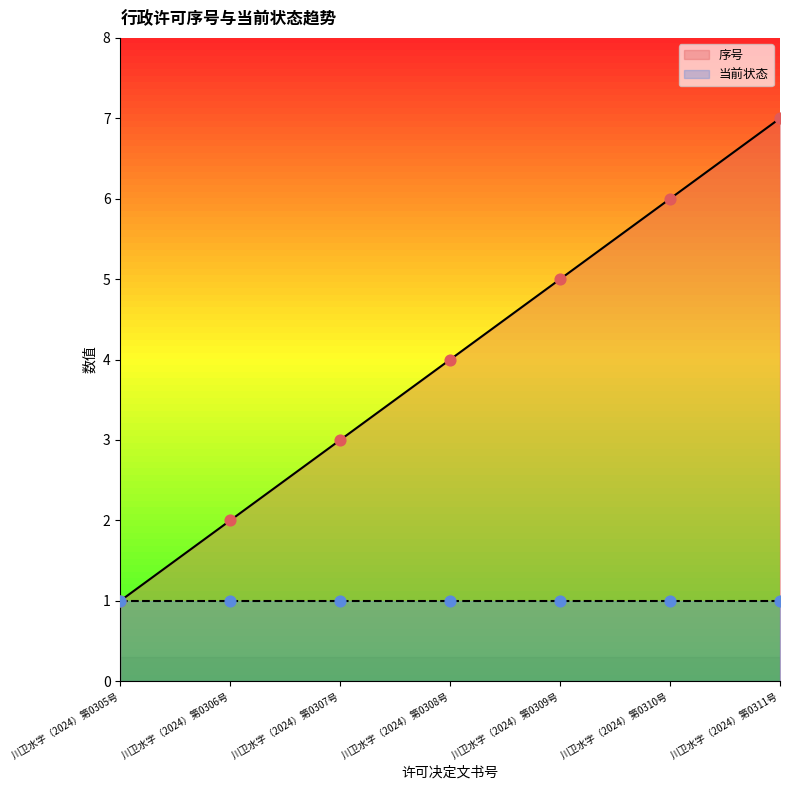

What is the change in value from 川卫水字（2024）第0309号 to 川卫水字（2024）第0311号?

+2